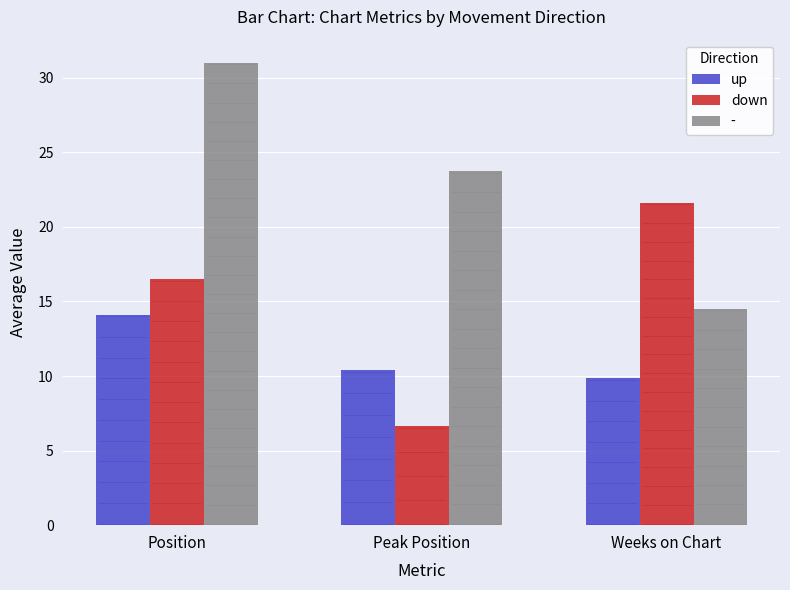

At which category does the chart reach its minimum across all series?

Peak Position